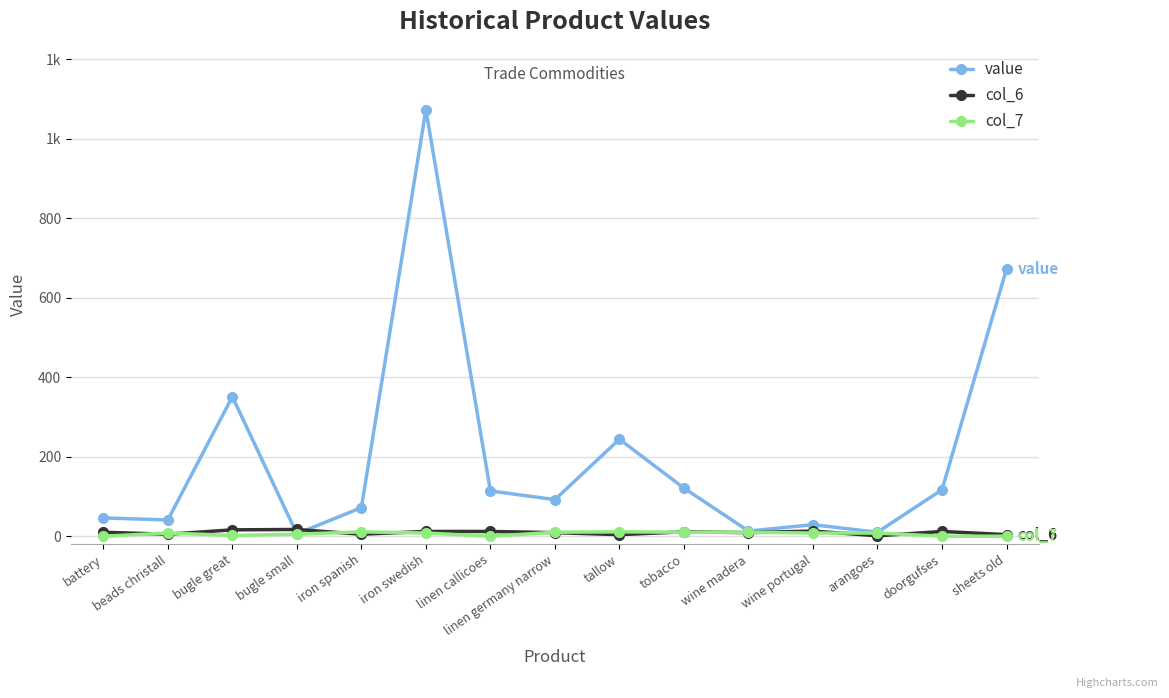

Which has a higher value, wine portugal or bugle great?

bugle great